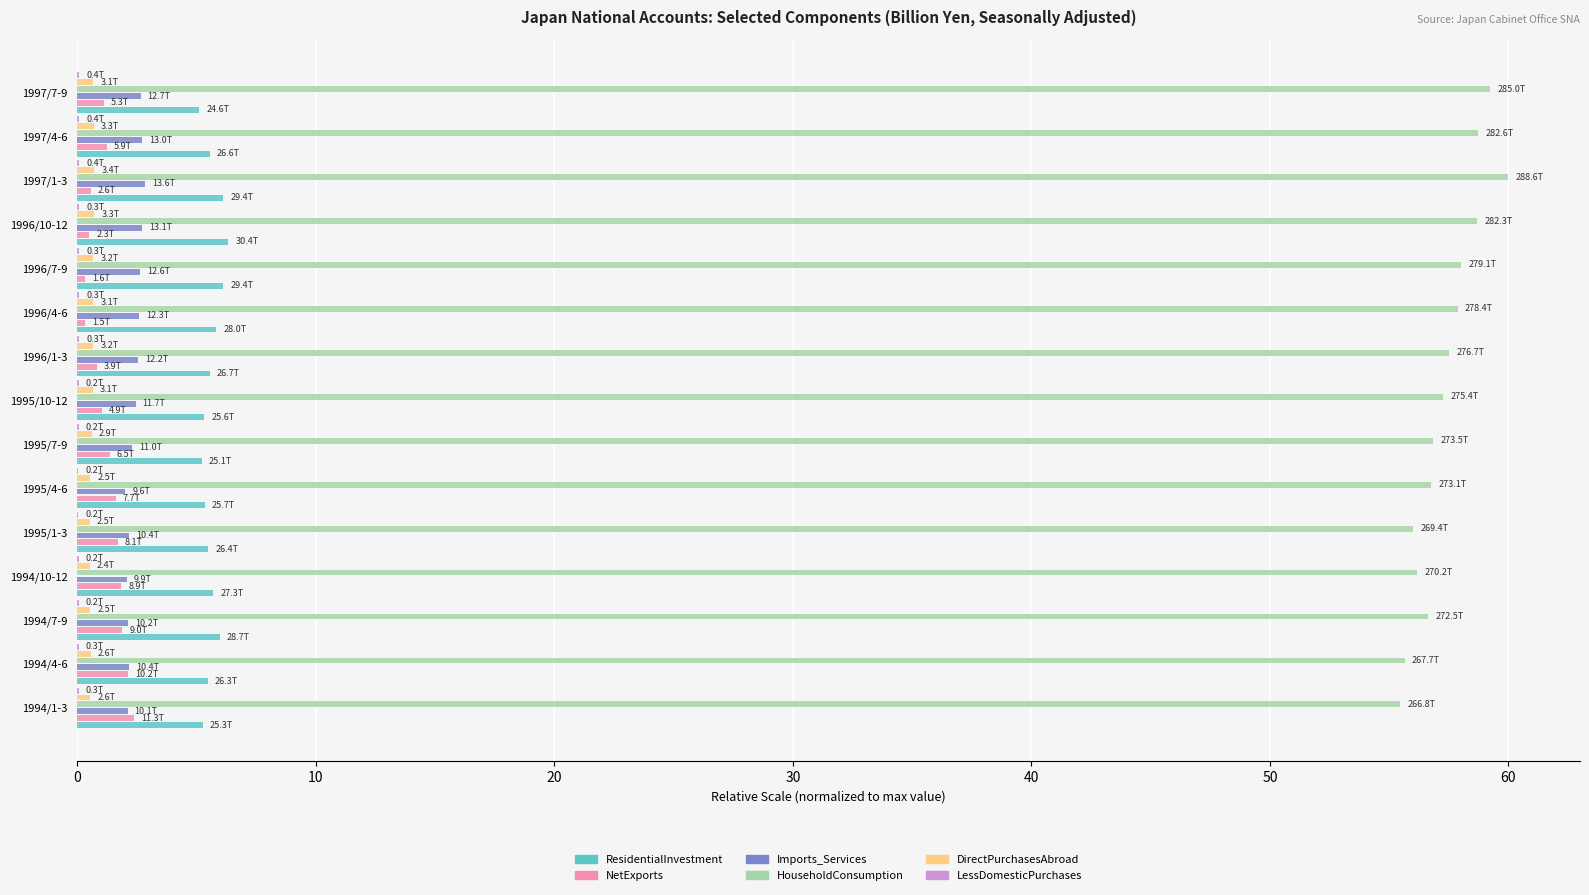

What is the highest value of the ResidentialInvestment series?

6.3